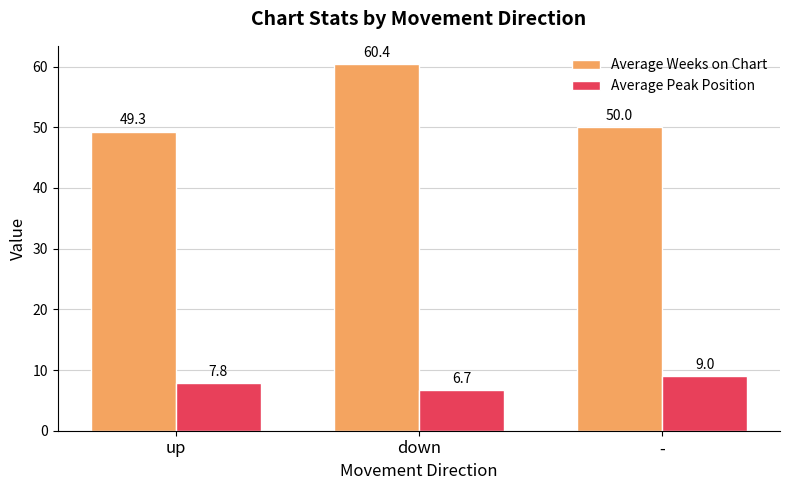

At which label is Average Weeks on Chart closest to 54?

-